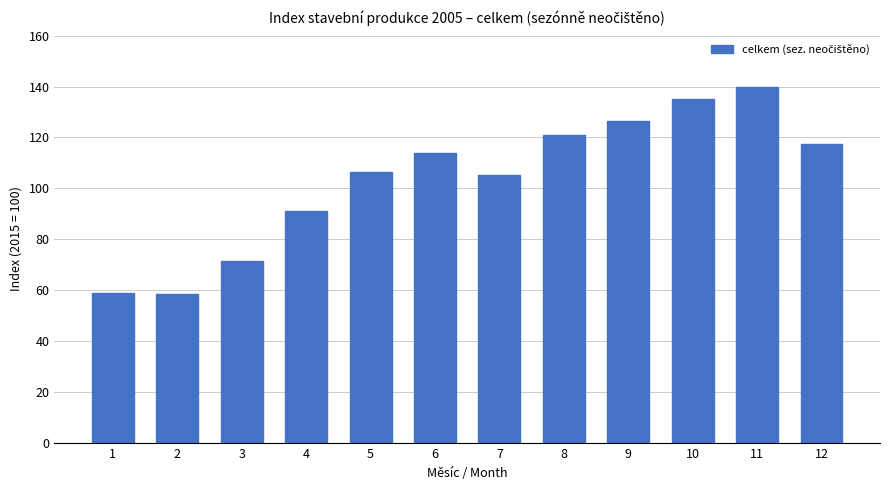

Approximately how many times larger is the value at 3 compared to 6?

0.6